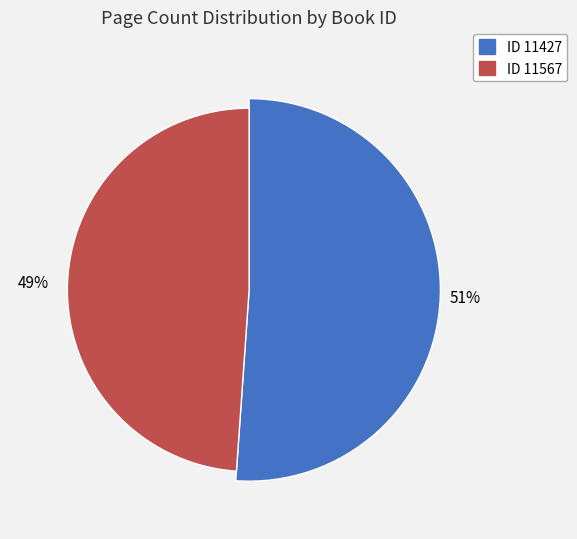

Does 11427 account for over 50% of the chart?

Yes